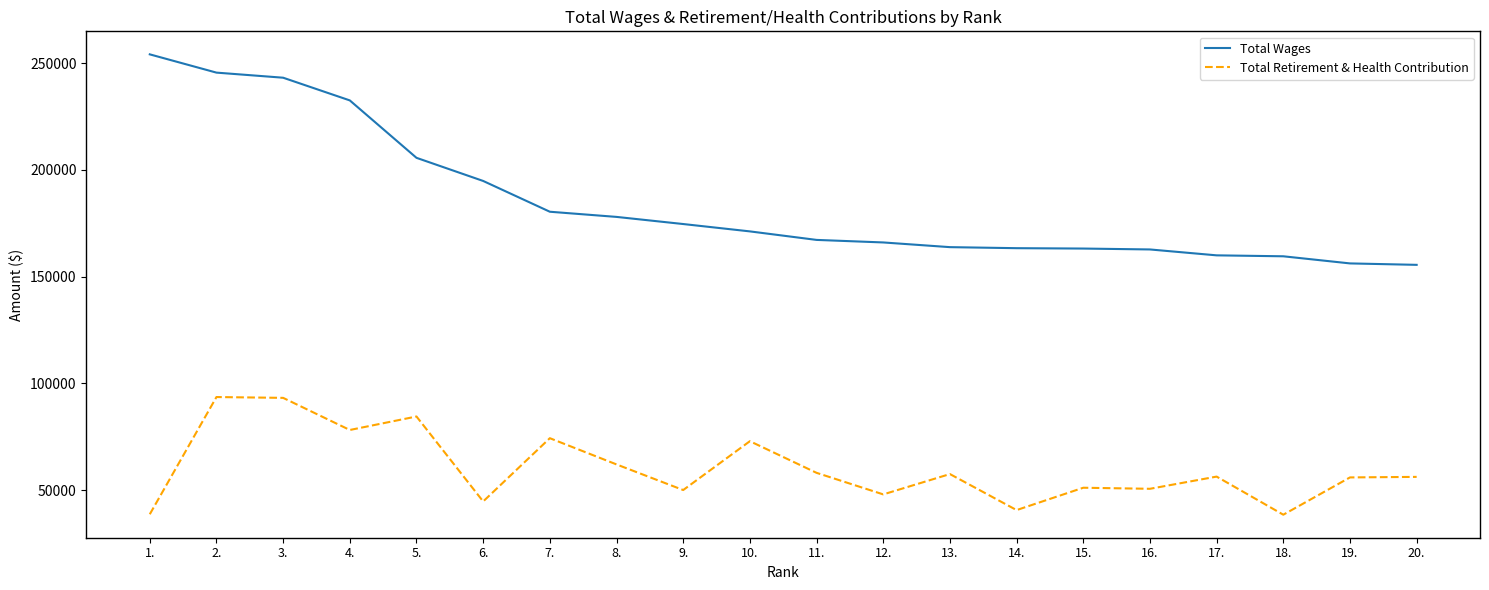

What is the difference between the maximum and minimum values in the Total Wages series?

98659